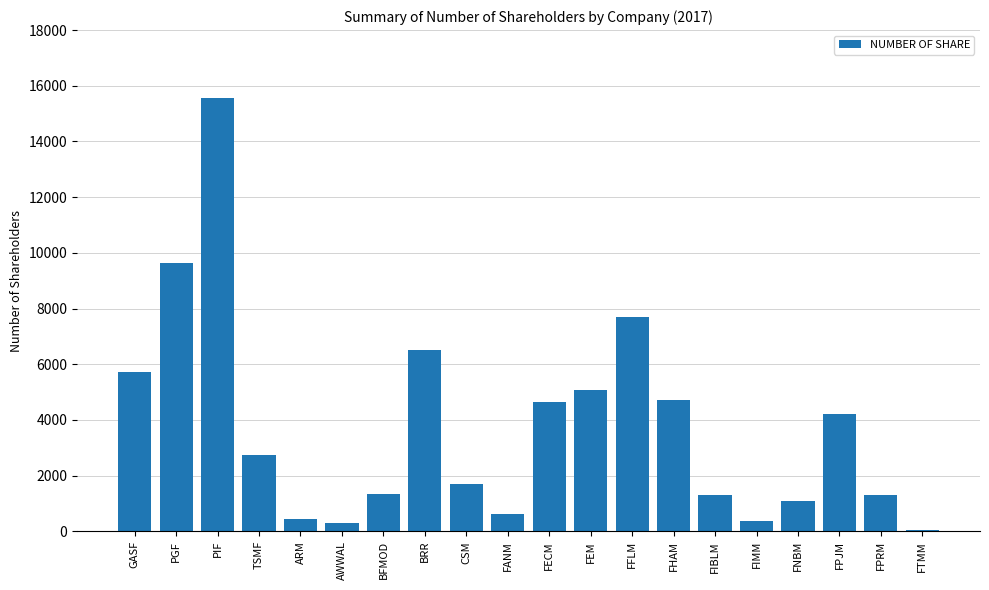

Where is the data nearest to the value 7801?

FFLM